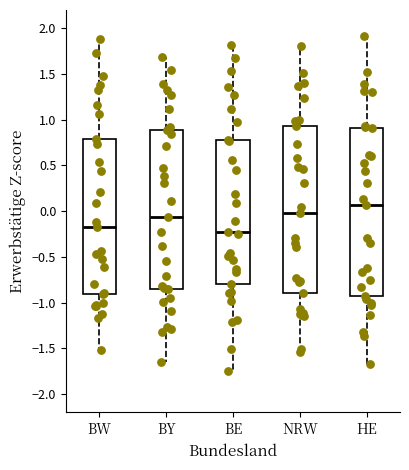

Which box's median line is the highest?

HE